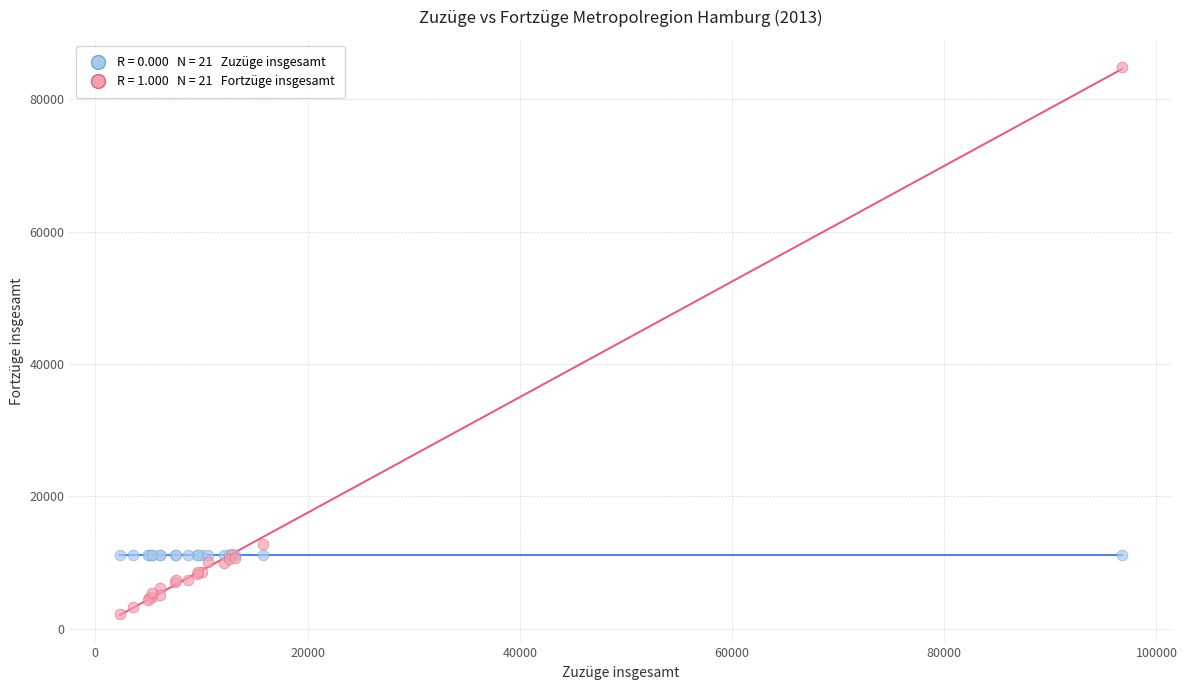

Across all series, what Y value is closest to 43503?

12823.0